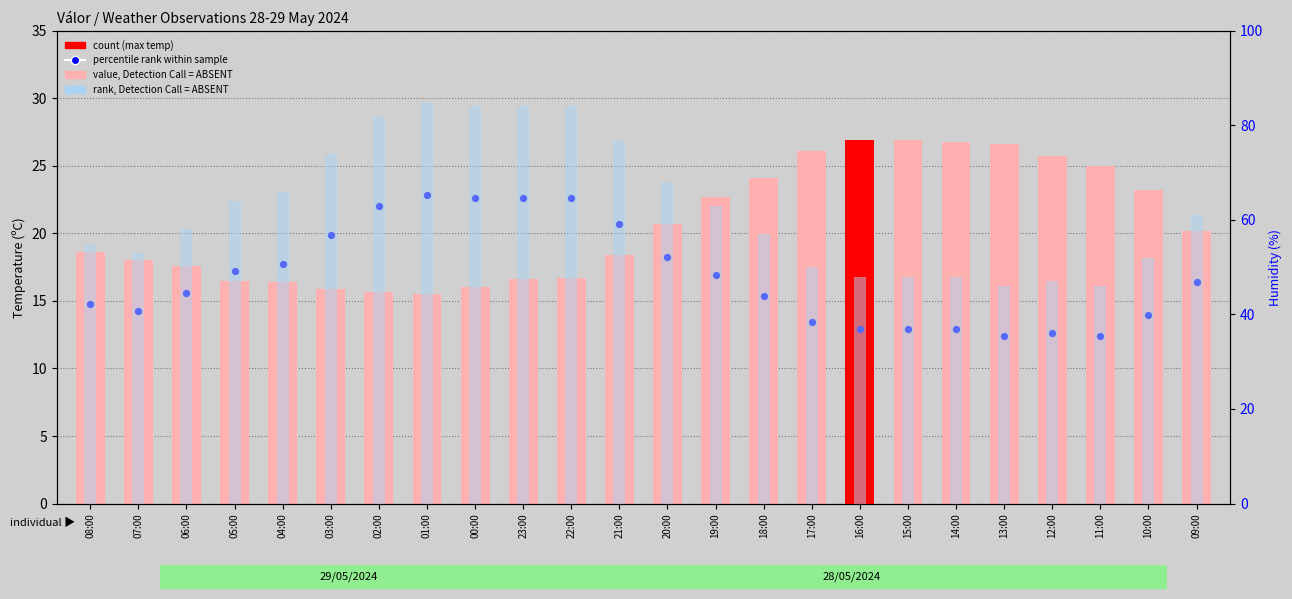

What is the total value across all series at 14:00?

87.7